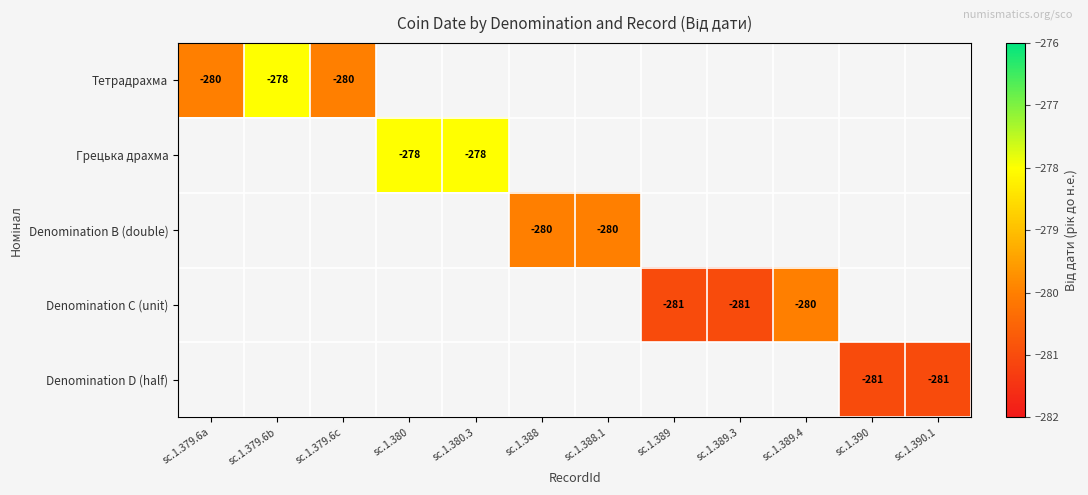

What is the maximum value shown in the chart?

-278.0